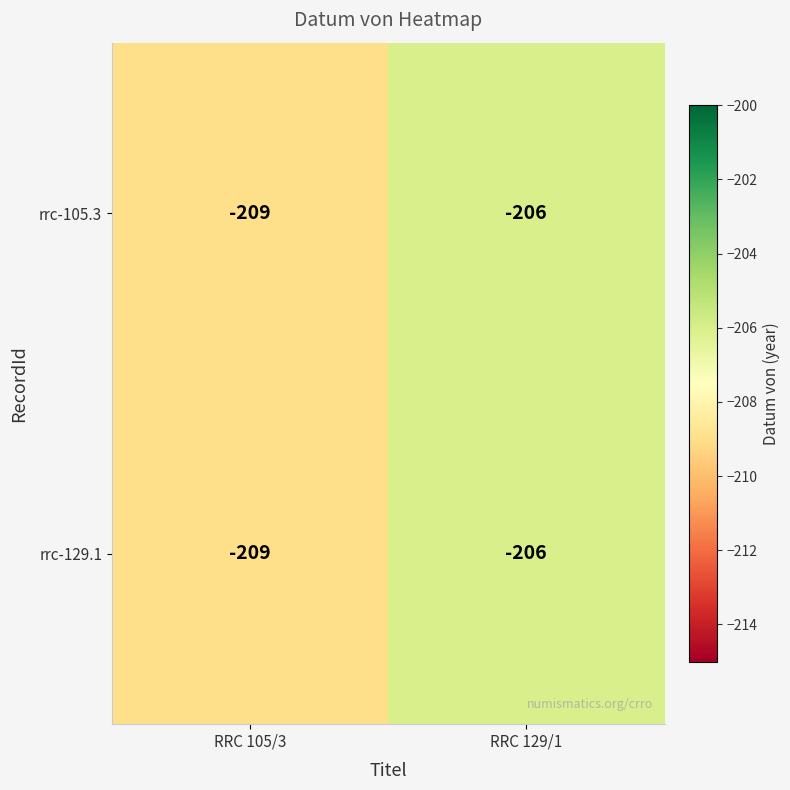

At which category does the chart reach its peak across all series?

RRC 129/1